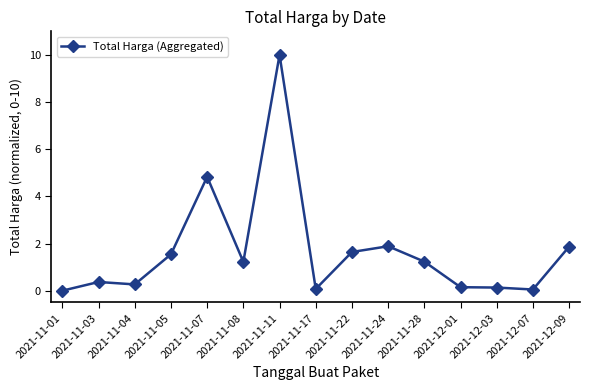

What position from the left is 2021-11-28?

11